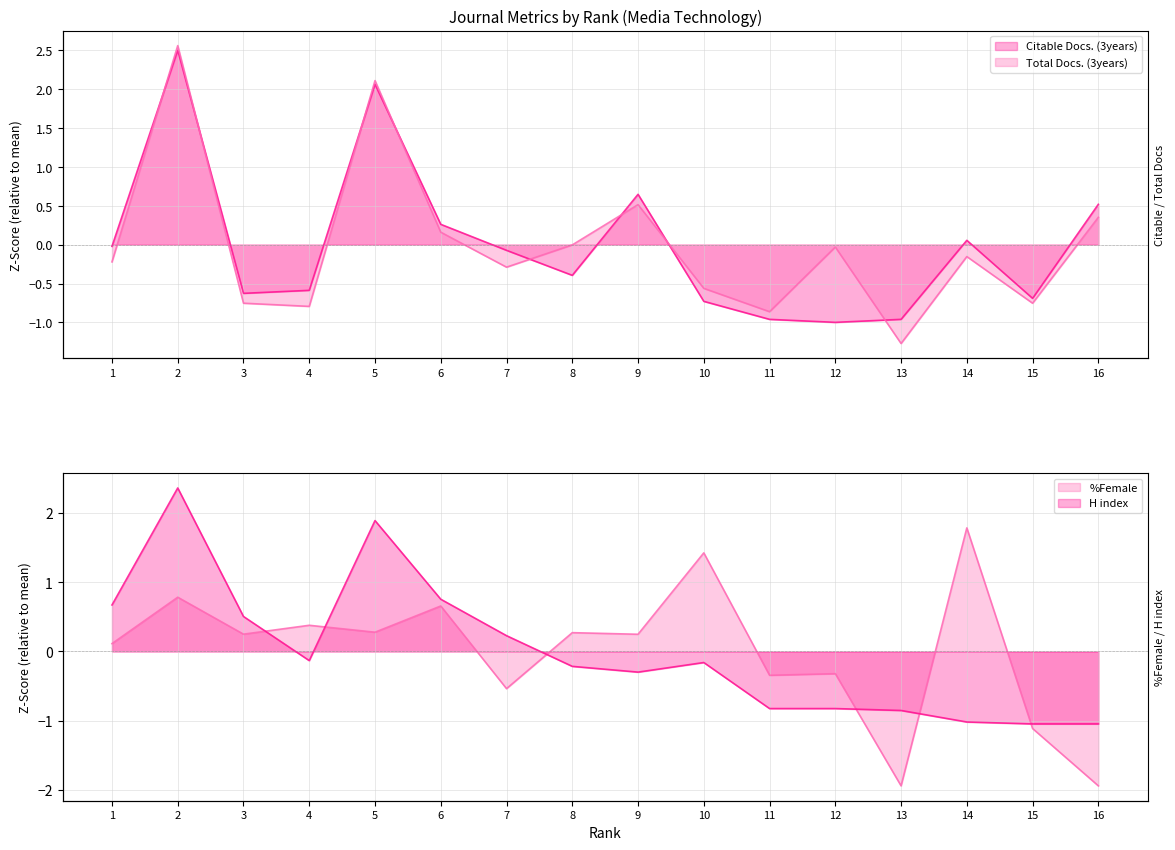

What is the difference between the %Female values at 16 and 10?

3.4